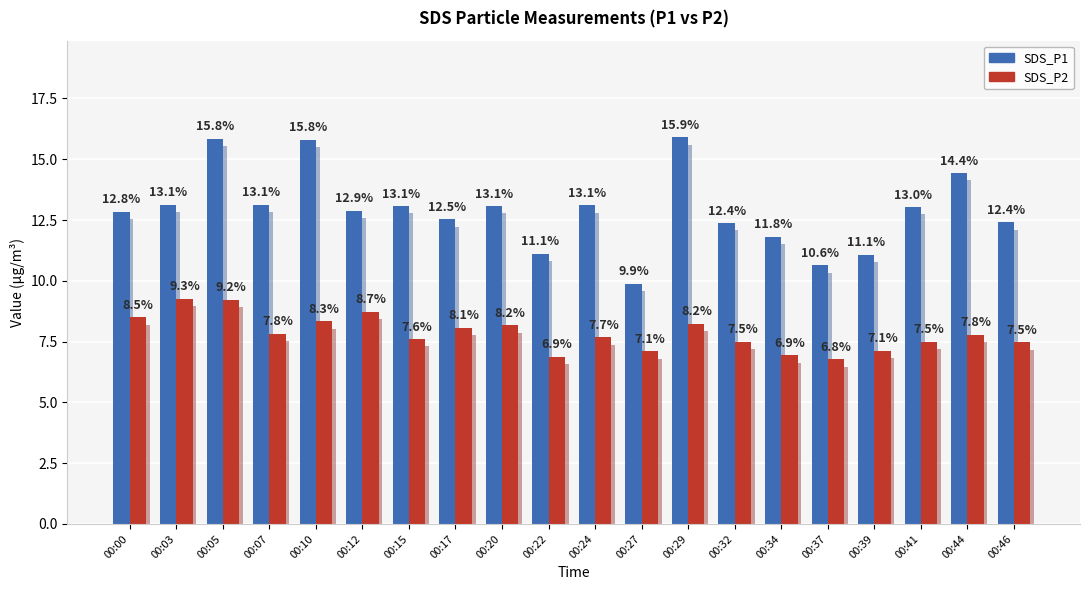

Reading left to right, transcribe all the data shown in this chart.

SDS_P1: 12.8	13.1	15.8	13.1	15.8	12.9	13.1	12.5	13.1	11.1	13.1	9.9	15.9	12.4	11.8	10.6	11.1	13.0	14.4	12.4
SDS_P2: 8.5	9.3	9.2	7.8	8.3	8.7	7.6	8.1	8.2	6.9	7.7	7.1	8.2	7.5	6.9	6.8	7.1	7.5	7.8	7.5